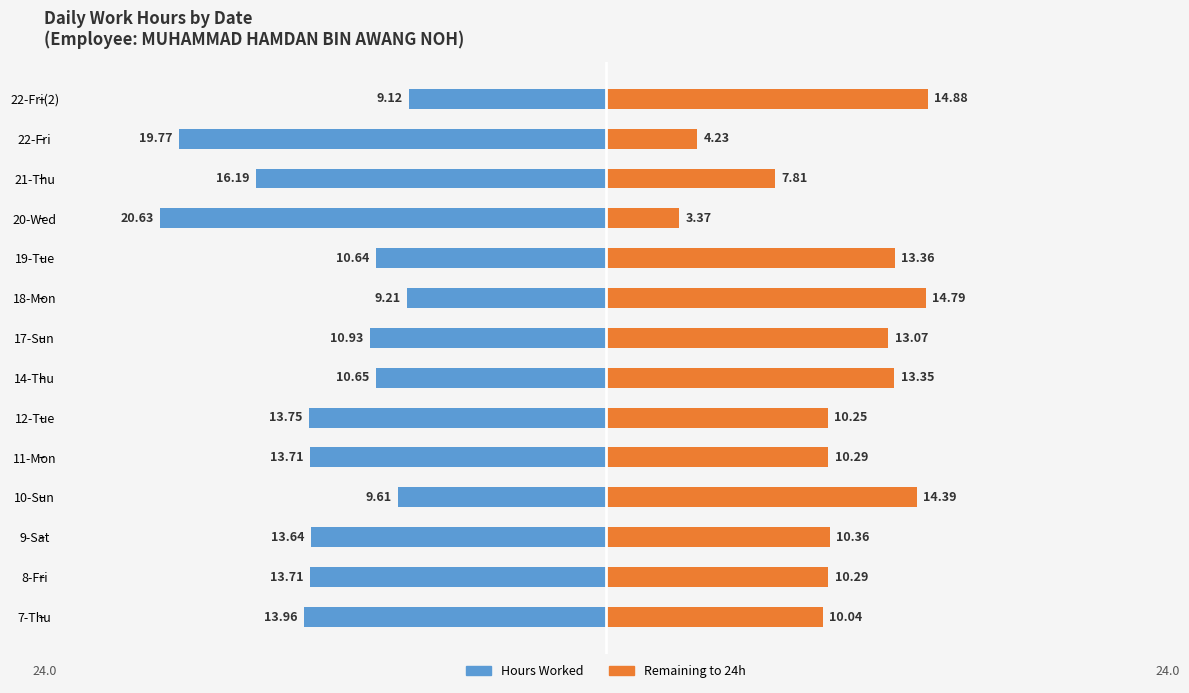

How many data points in Remaining to 24h are less than 10?

3